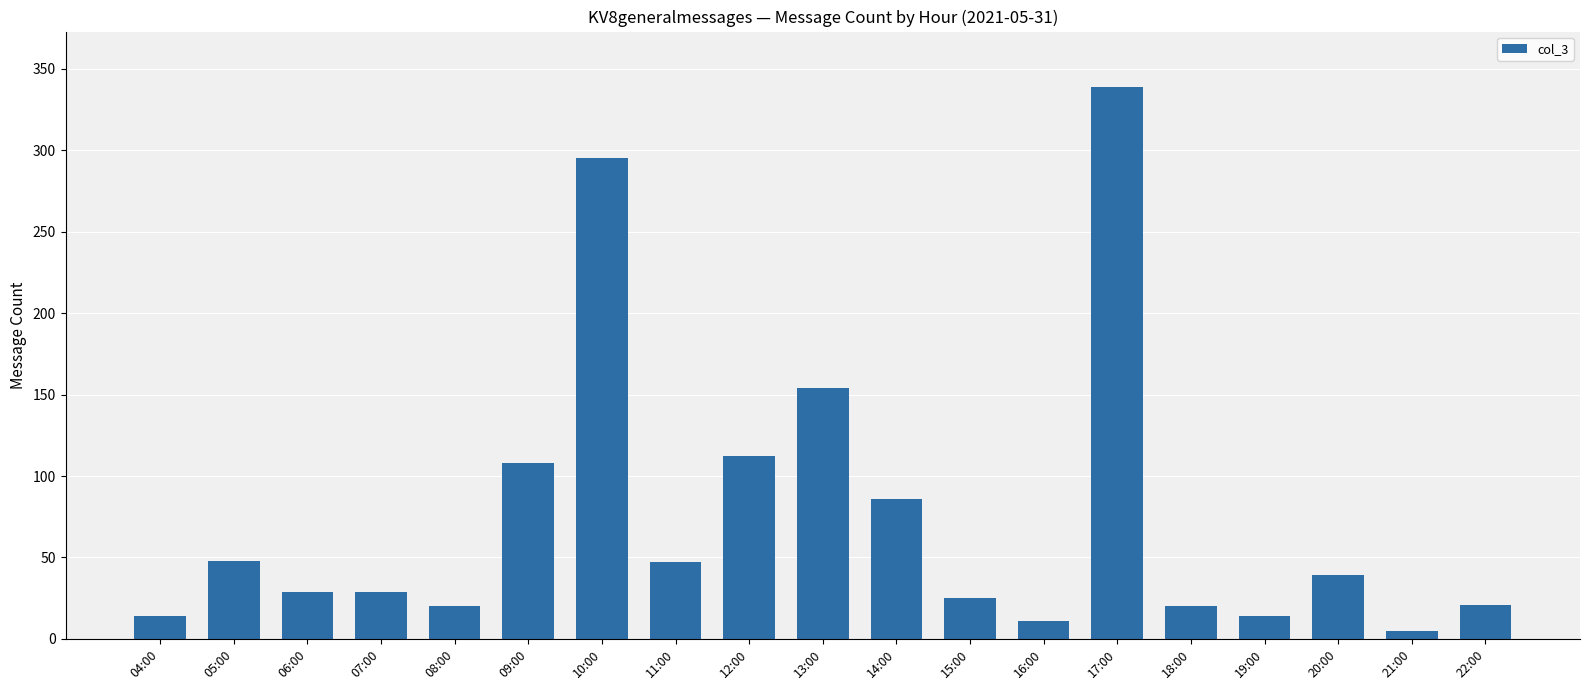

Count the number of data series in this chart.

1